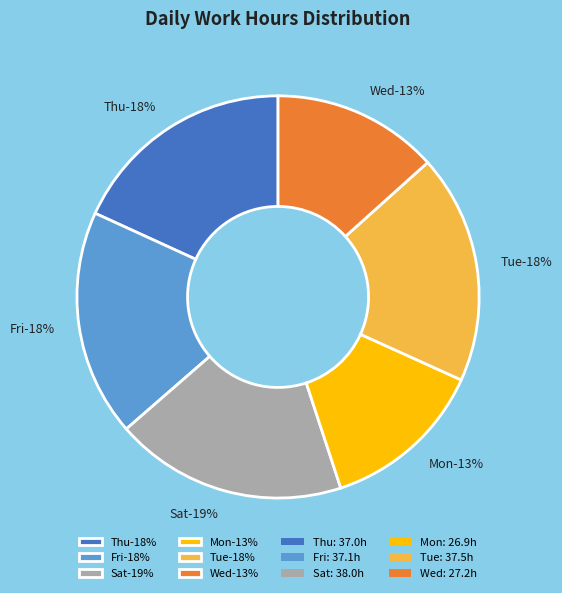

What is the ratio of the value at 26-Thu to the value at 14-Tue?

1.0